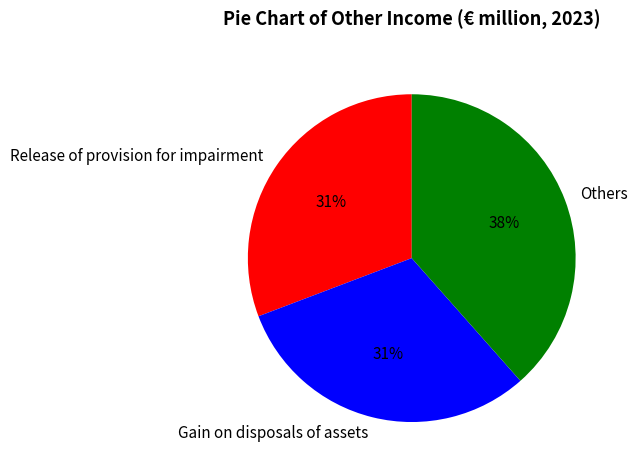

To the nearest percent, what portion does Gain on disposals of assets represent?

31%